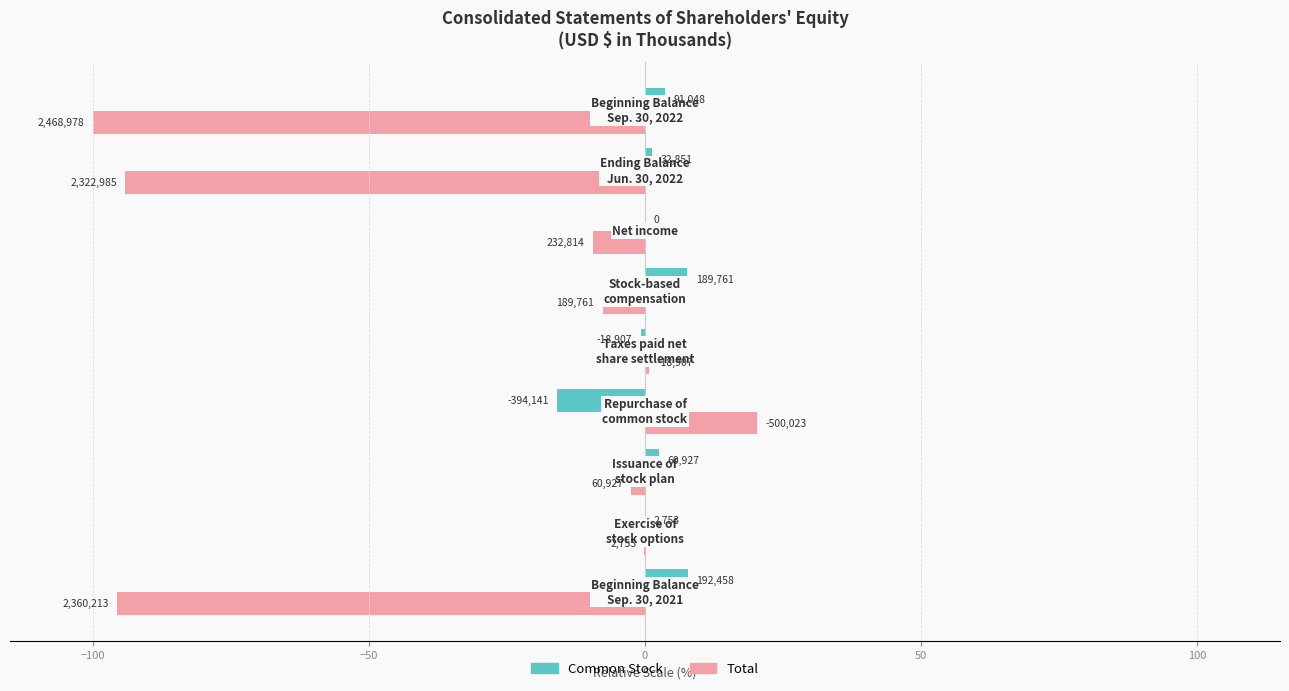

What is the smallest value displayed?

-100.0